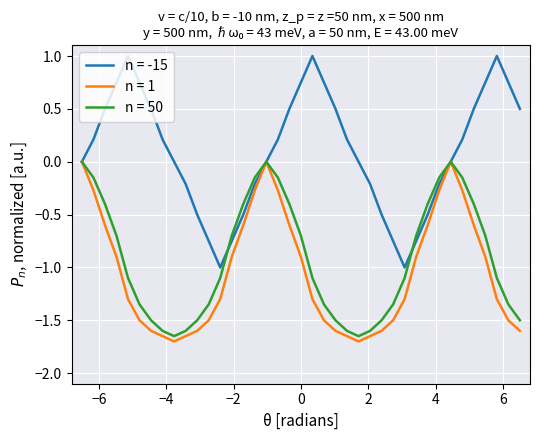

Which series has the largest range (max minus min)?

n = -15